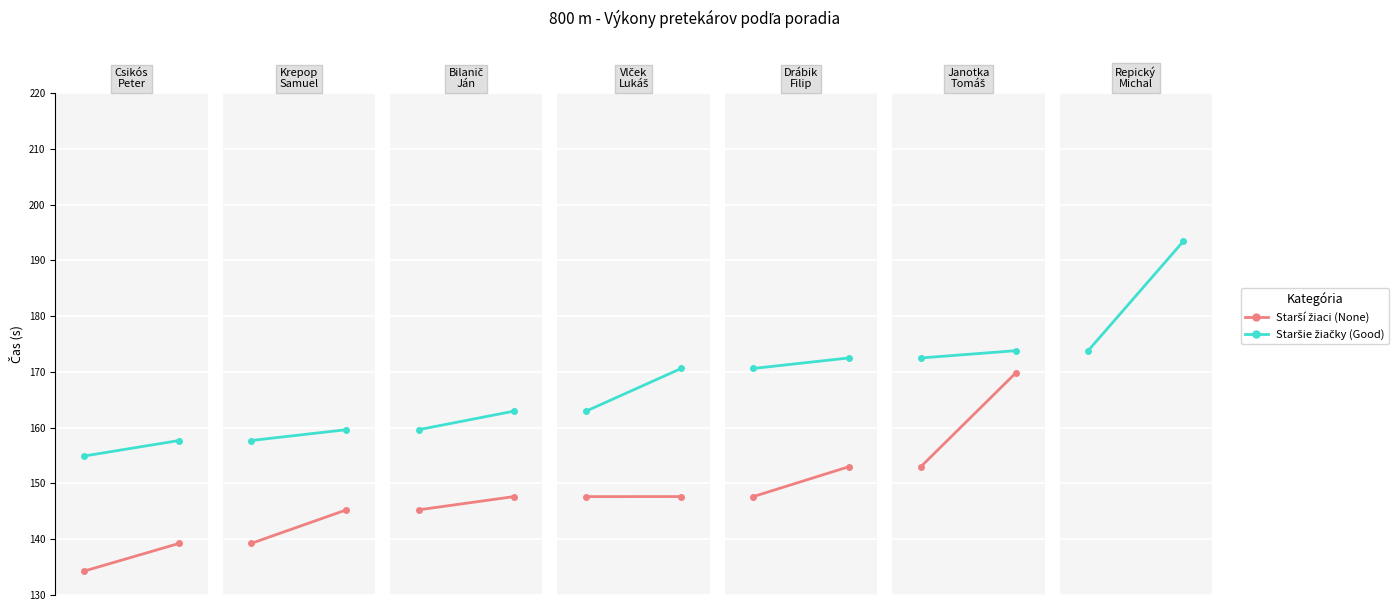

The value of Staršie žiačky at 1 is 317.8. True or false?

False